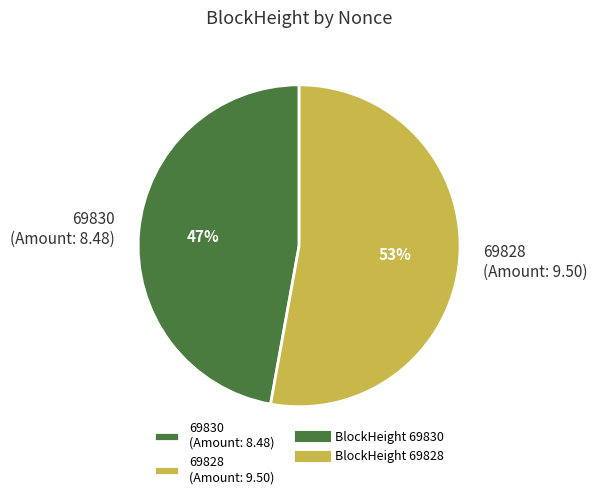

What is the ratio of the value at 69830 (Amount: 8.48) to the value at 69828 (Amount: 9.50)?

0.9